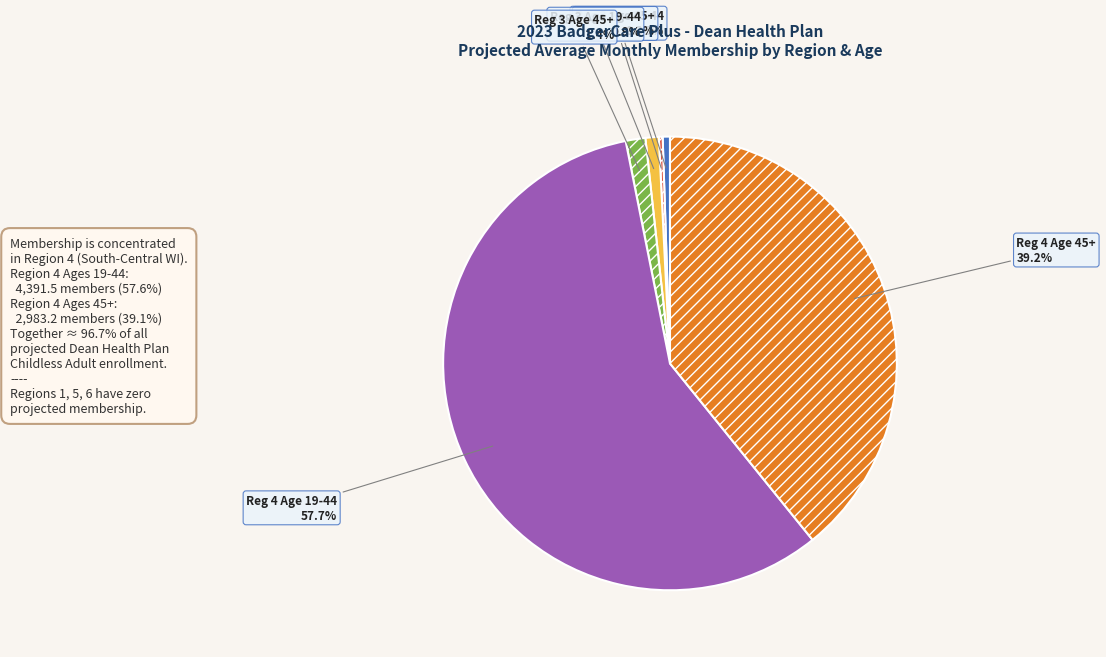

Is there any slice that represents more than half of the pie?

Yes